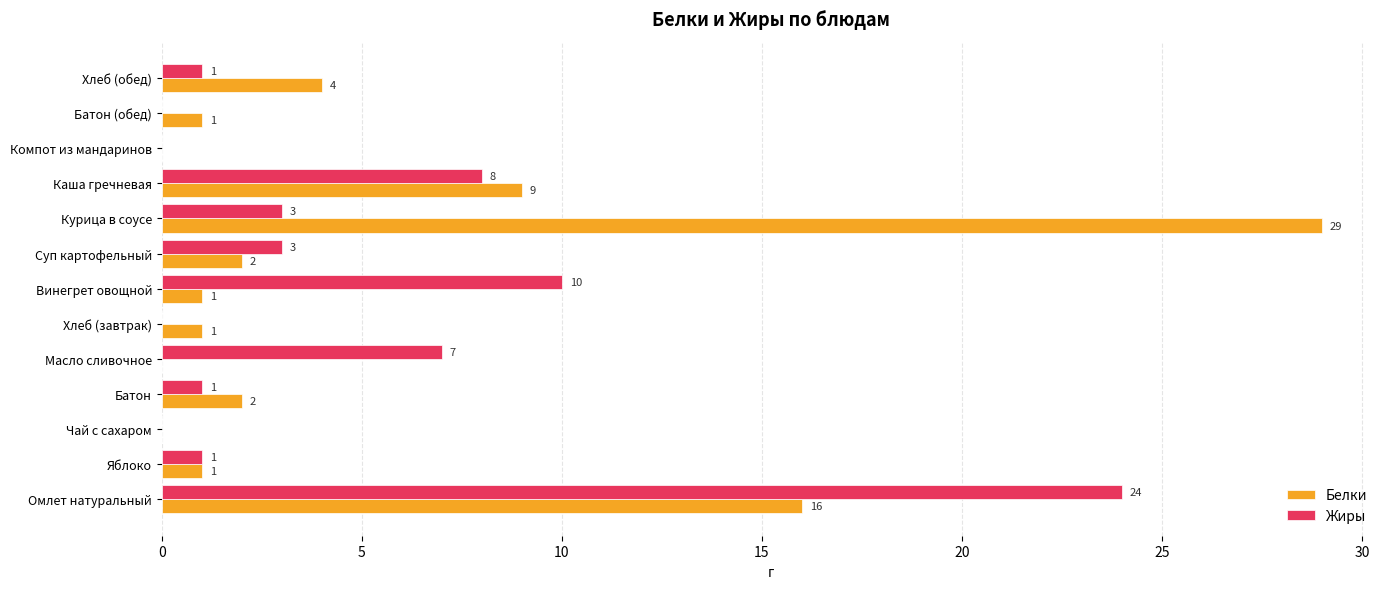

Which category has the highest value in the Белки series?

Курица в соусе